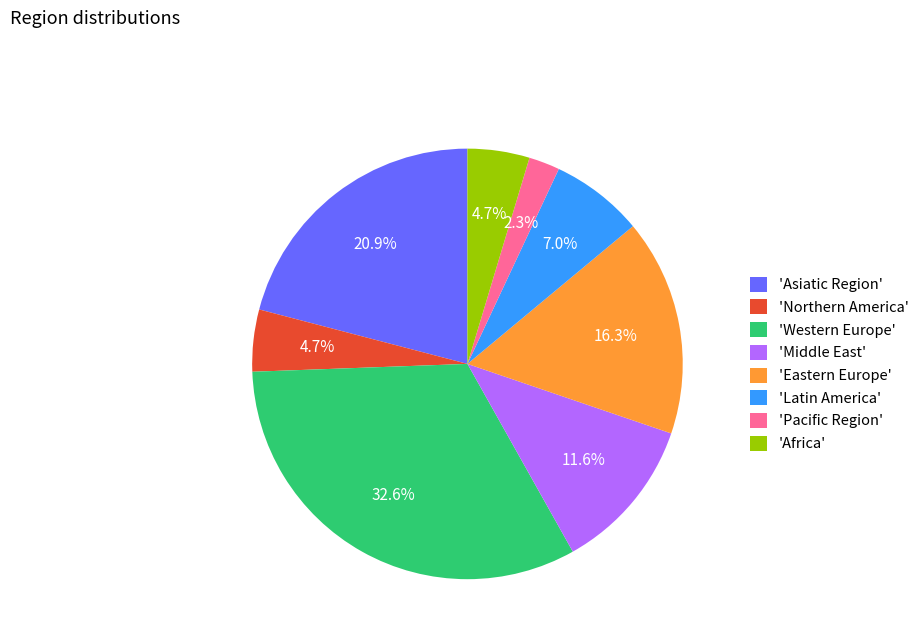

Between 'Western Europe' and 'Africa', which is larger?

'Western Europe'